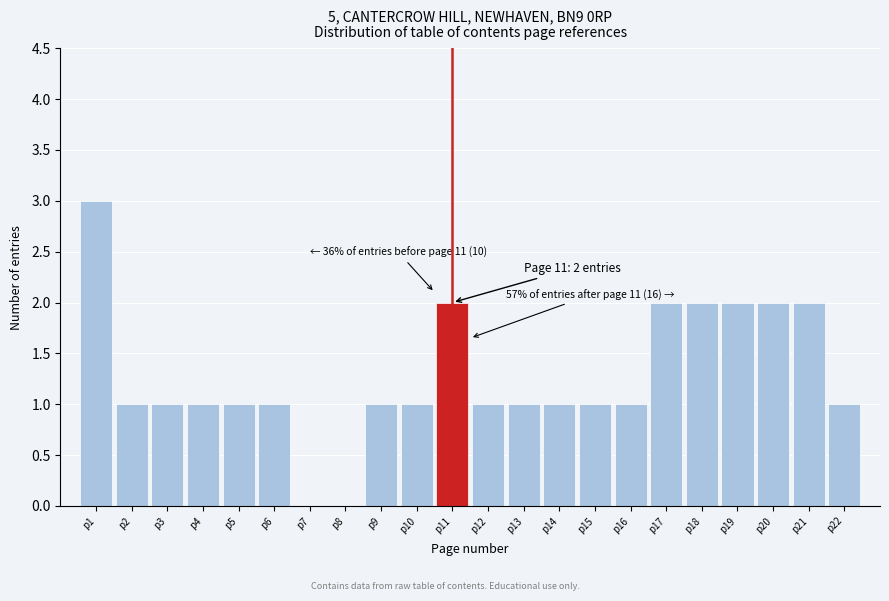

Which range on the x-axis has the tallest bar?

0.5 to 1.5